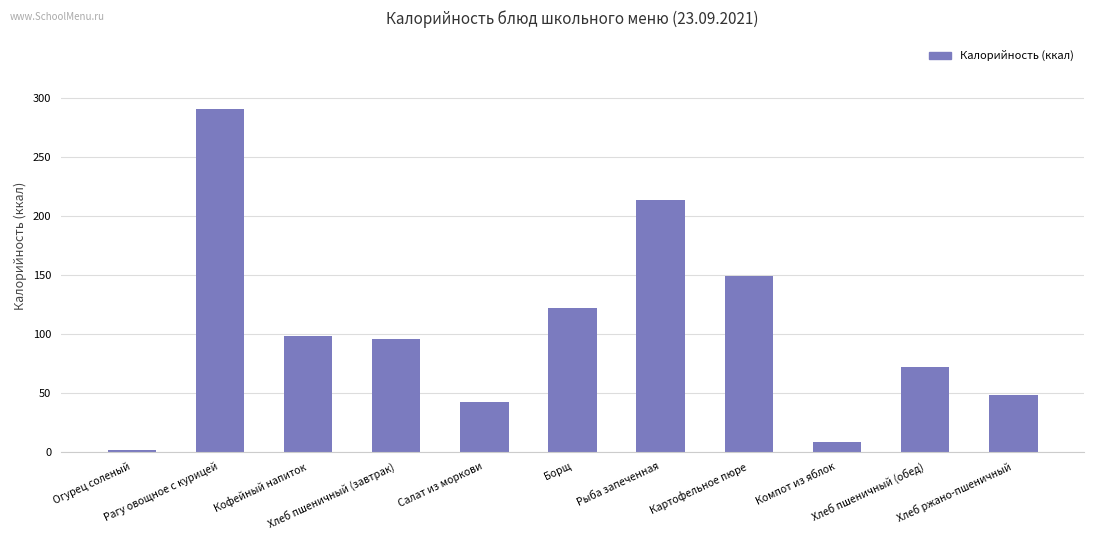

Where is the data nearest to the value 146?

Картофельное пюре